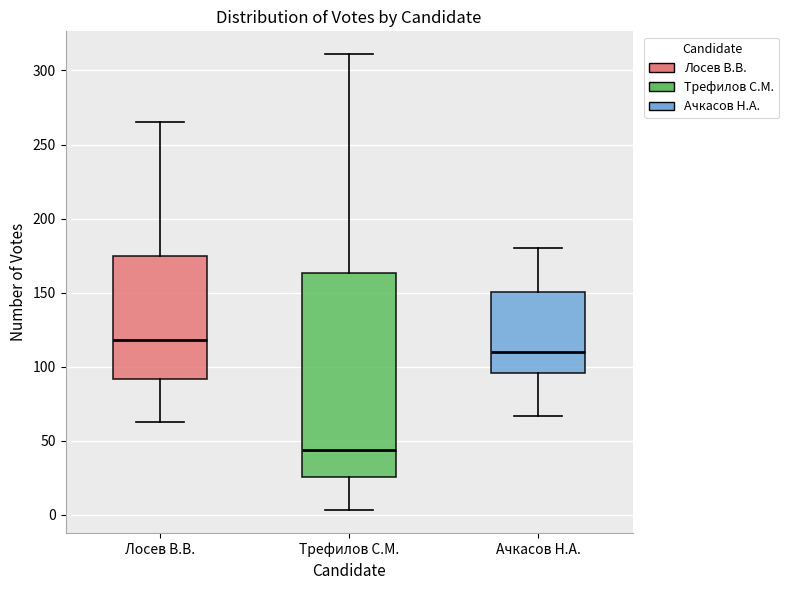

Reading left to right, read every box against the y-axis: the position of its median line, the range the box covers, and the ends of its whiskers. The values are not printed on the chart, so give them approximately, as read against the axis.

Лосев В.В.: median 120, box 90 to 175, whiskers 65 to 265
Трефилов С.М.: median 45, box 25 to 165, whiskers 5 to 310
Ачкасов Н.А.: median 110, box 95 to 150, whiskers 65 to 180